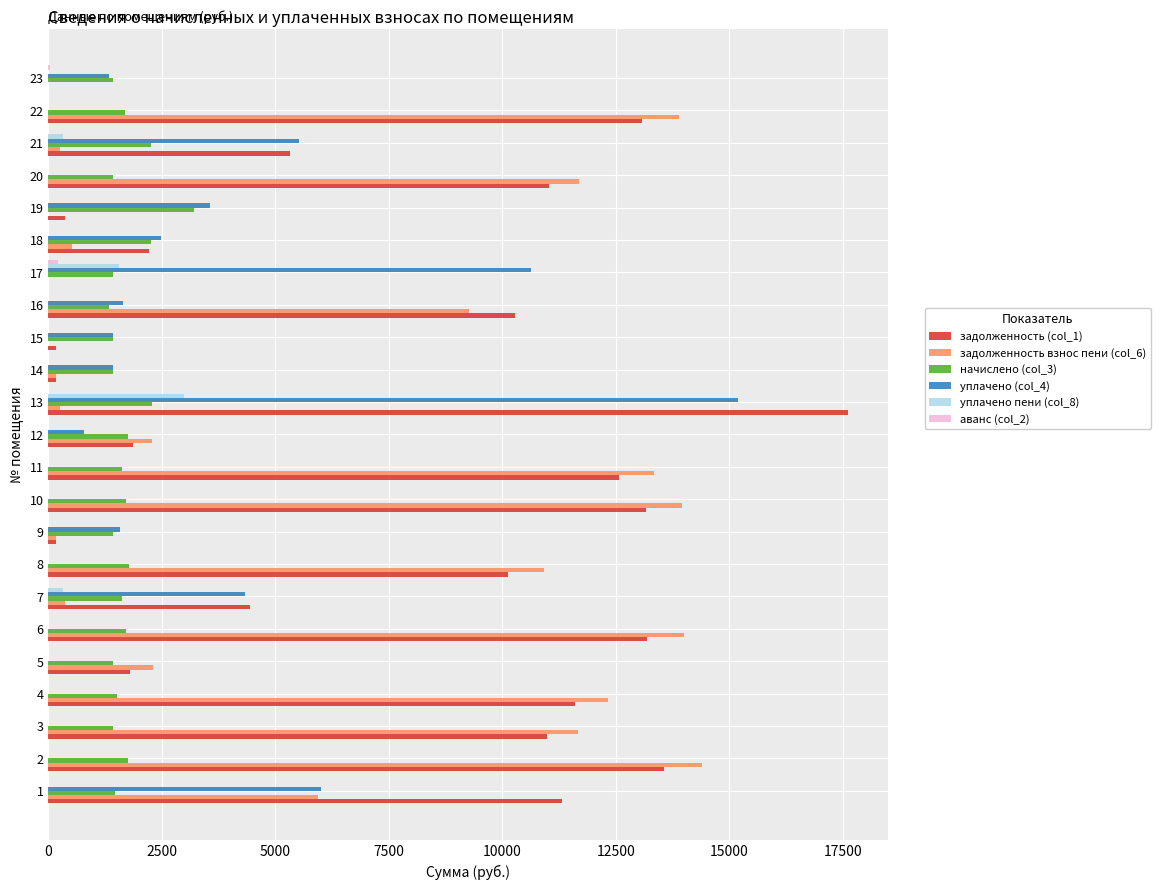

Which series has the largest total across all categories?

задолженность (col_1)